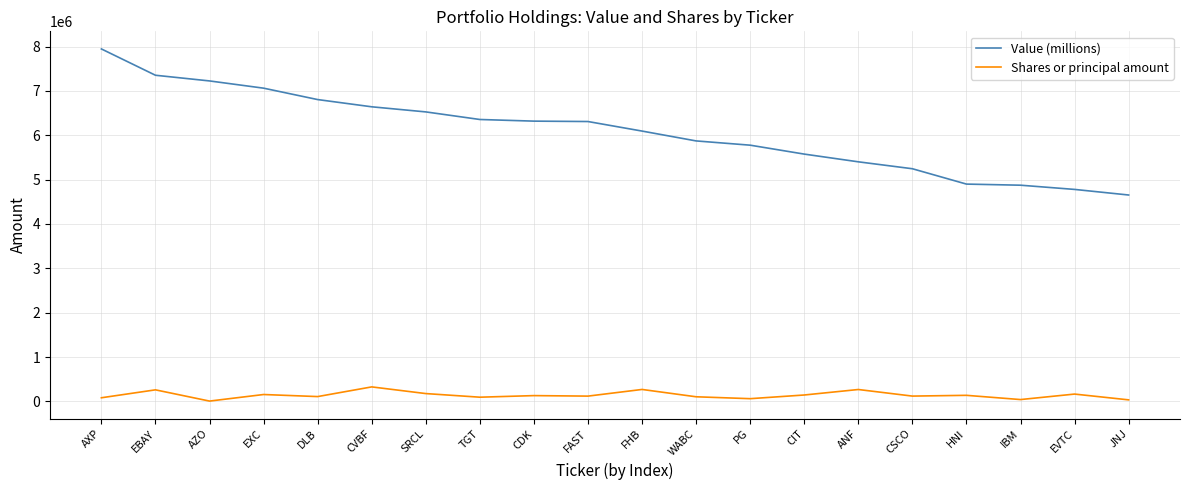

Rank the series by their average value, from lowest to highest.

Shares or principal amount, Value (millions)